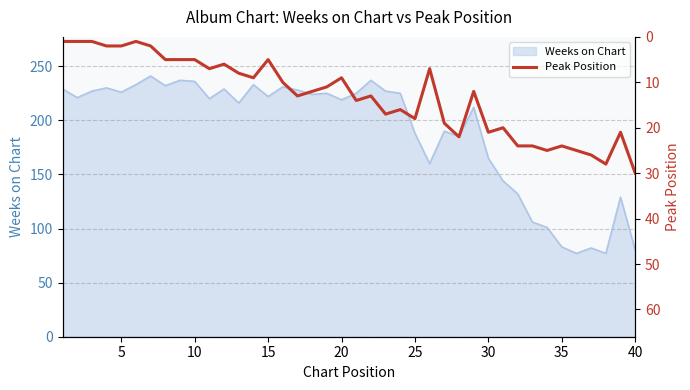

Reading left to right, extract all data points from this chart.

1	1	1	2	2	1	2	5	5	5	7	6	8	9	5	10	13	12	11	9	14	13	17	16	18	7	19	22	12	21	20	24	24	25	24	25	26	28	21	30